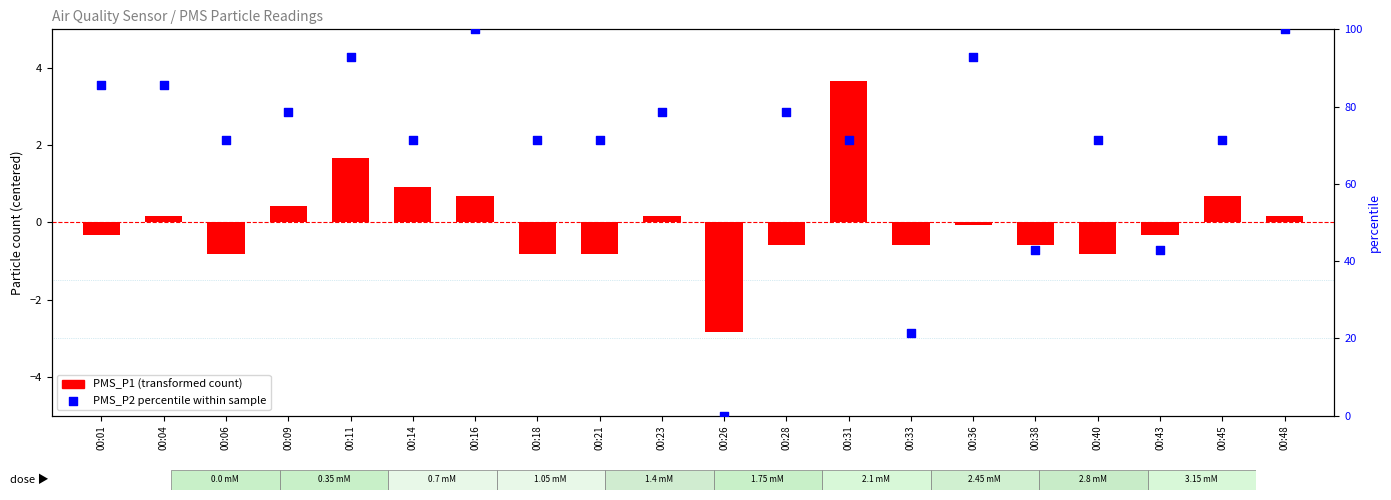

What are all the series names shown in the legend?

PMS_P1 (transformed count), PMS_P2 percentile within sample